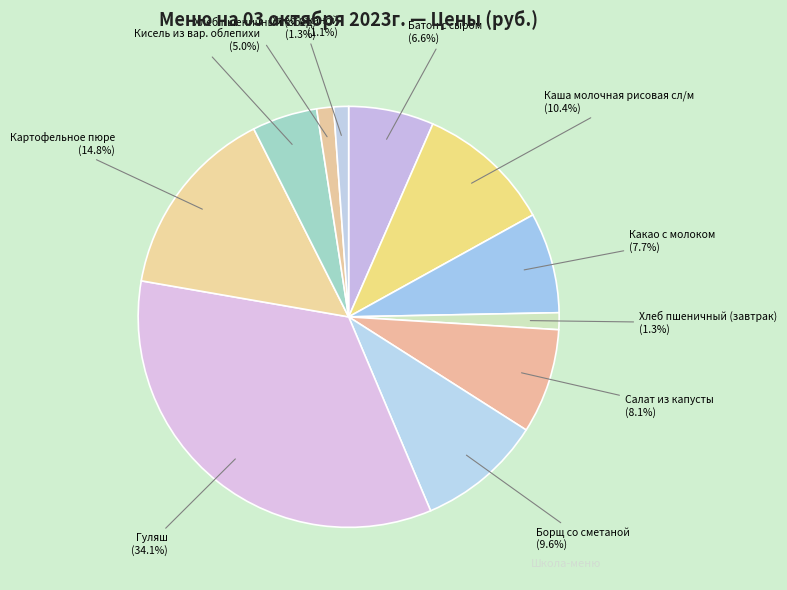

The Каша молочная рисовая сл/м slice represents 10% of the pie. True or false?

True